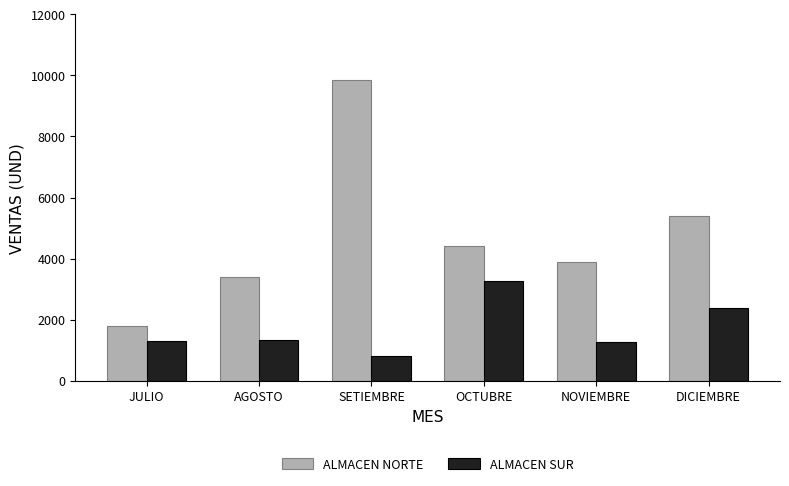

Which series has the largest total across all categories?

ALMACEN NORTE